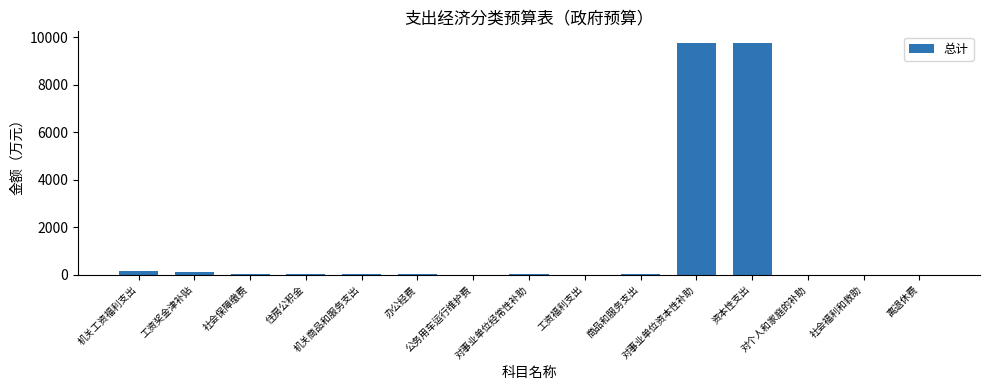

What is the maximum value shown in the chart?

9753.0